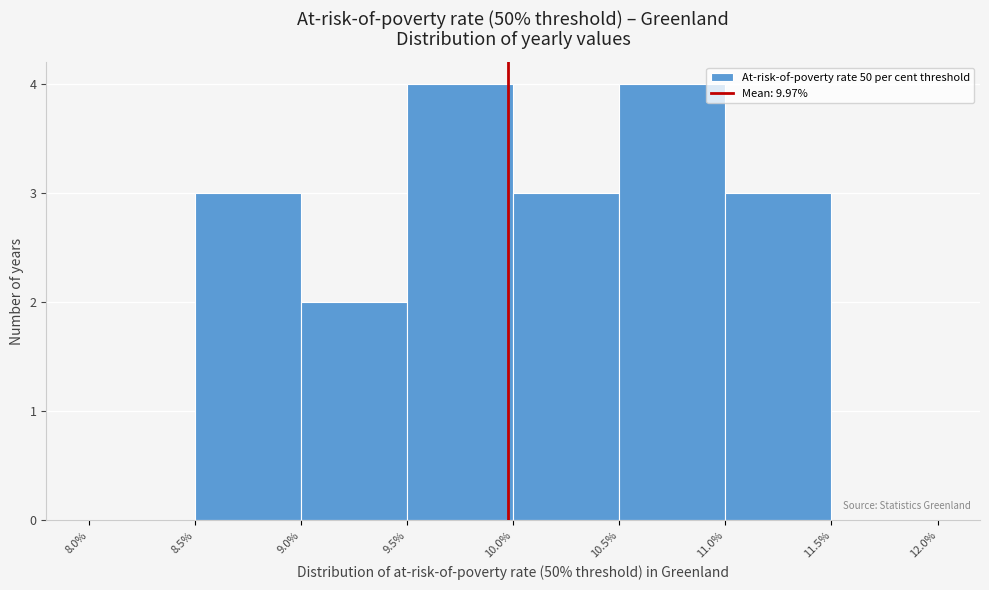

How tall is the bar that spans 10.5% to 11.0% on the x-axis? The values are not printed on the chart, so give them approximately, as read against the axis.

4